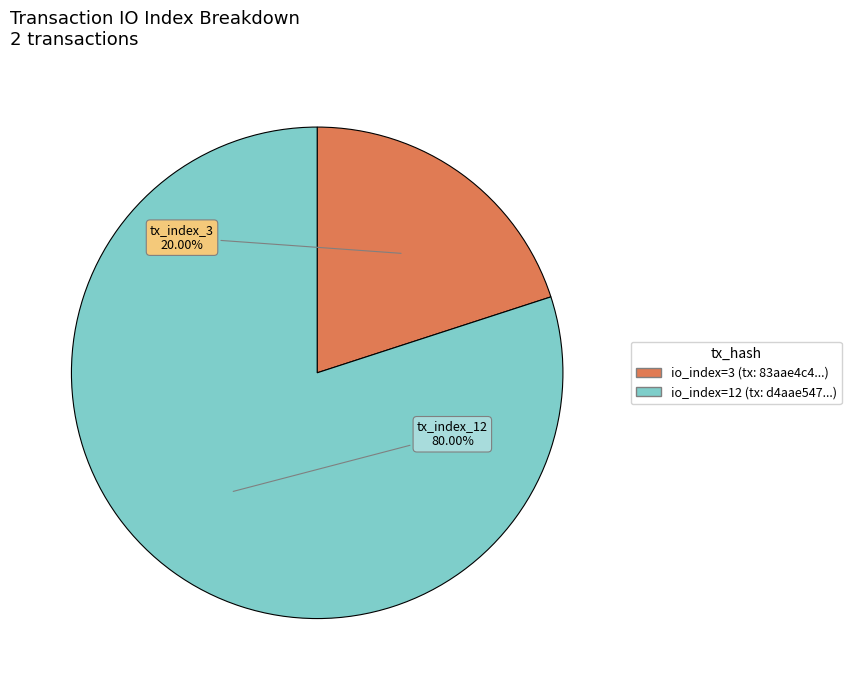

Which has a higher value, io_index=3 (tx: 83aae4c4...) or io_index=12 (tx: d4aae547...)?

io_index=12 (tx: d4aae547...)